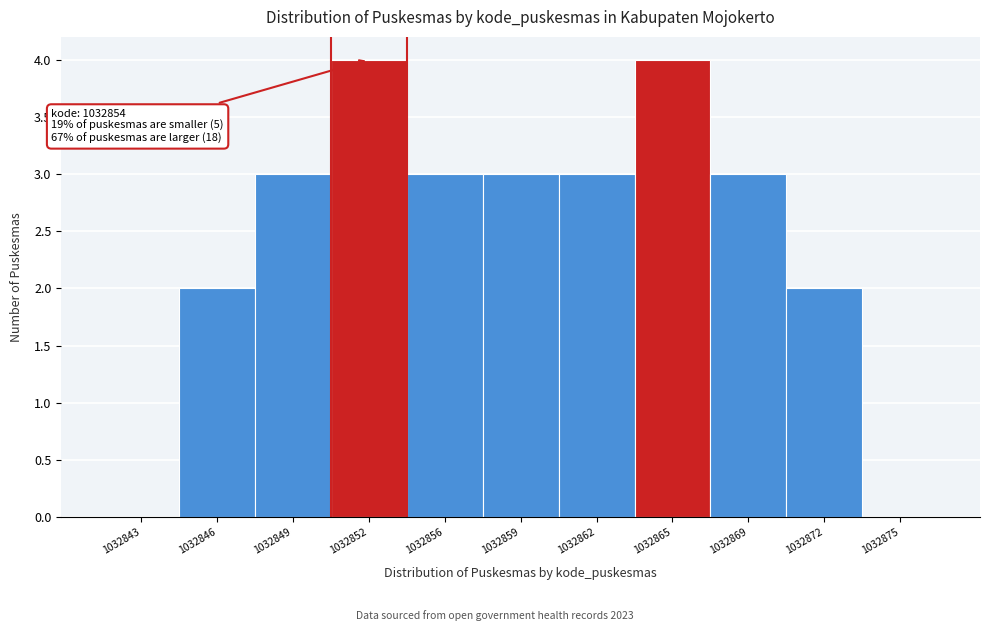

Reading right to left, extract all data points from this chart.

1032875=0	1032872=2	1032869=3	1032865=4	1032862=3	1032859=3	1032856=3	1032852=4	1032849=3	1032846=2	1032843=0